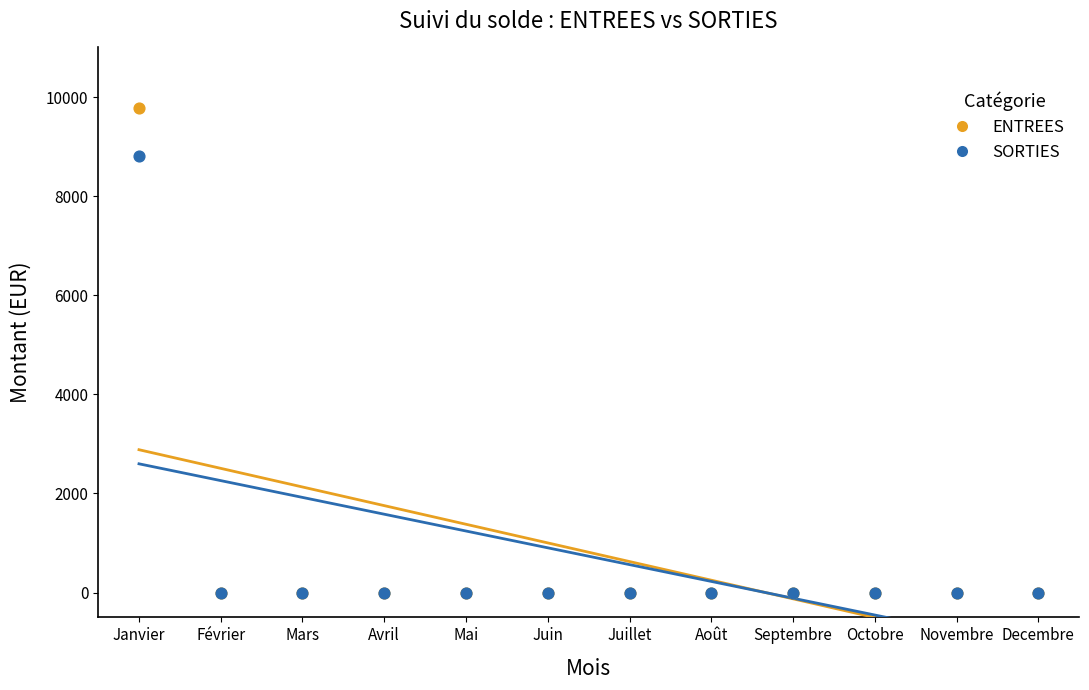

Across all series, what Y value is closest to 4889?

8813.4